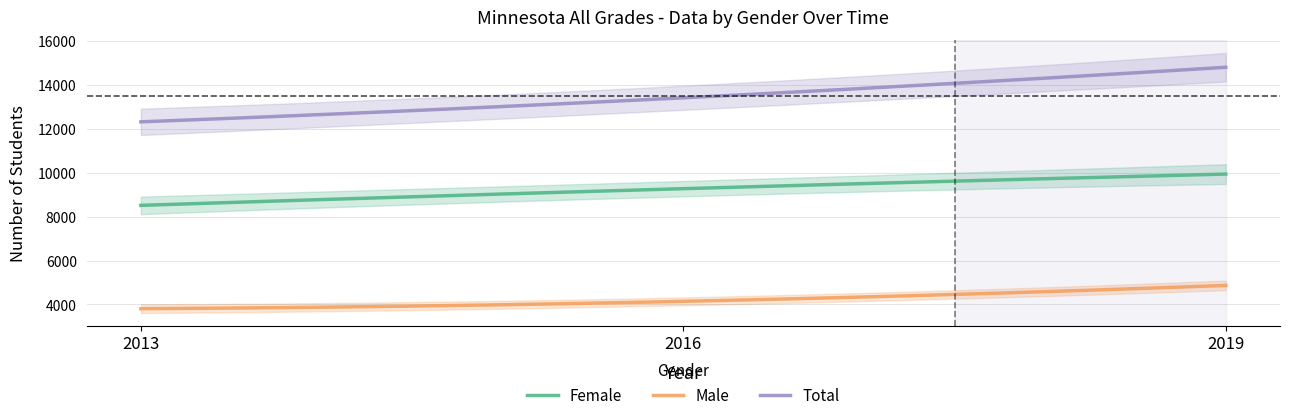

Reading left to right, transcribe all the data shown in this chart.

Female: 2013=8517	2016=9278	2019=9943
Male: 2013=3807	2016=4142	2019=4869
Total: 2013=12324	2016=13420	2019=14812